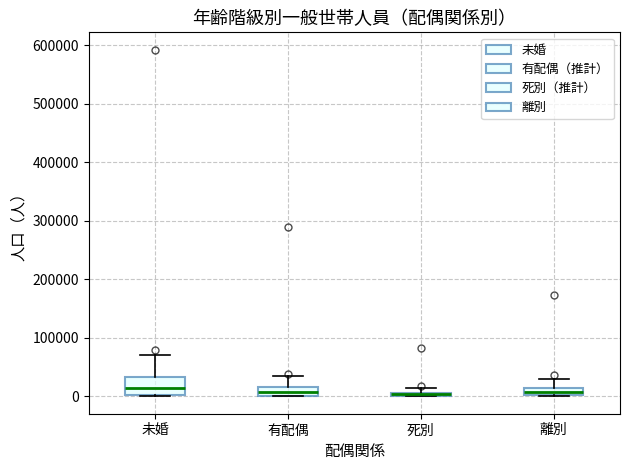

Which box is the tallest, from its lower edge to its upper edge?

未婚